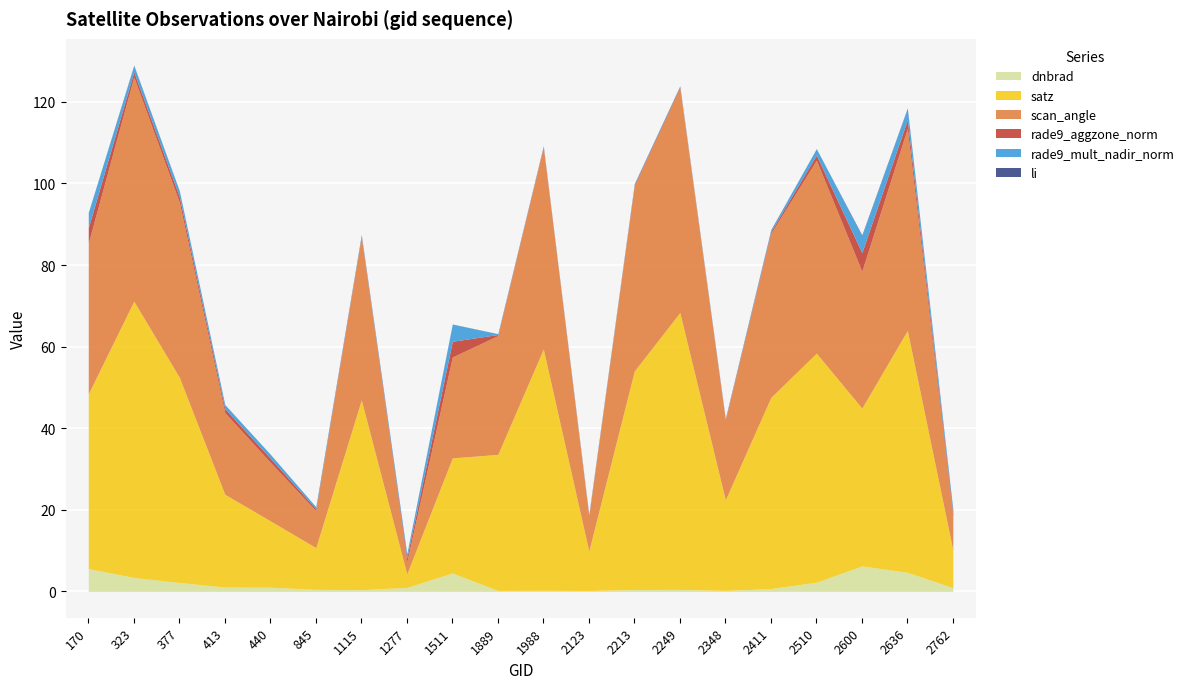

Where is the first local minimum for scan_angle?

845